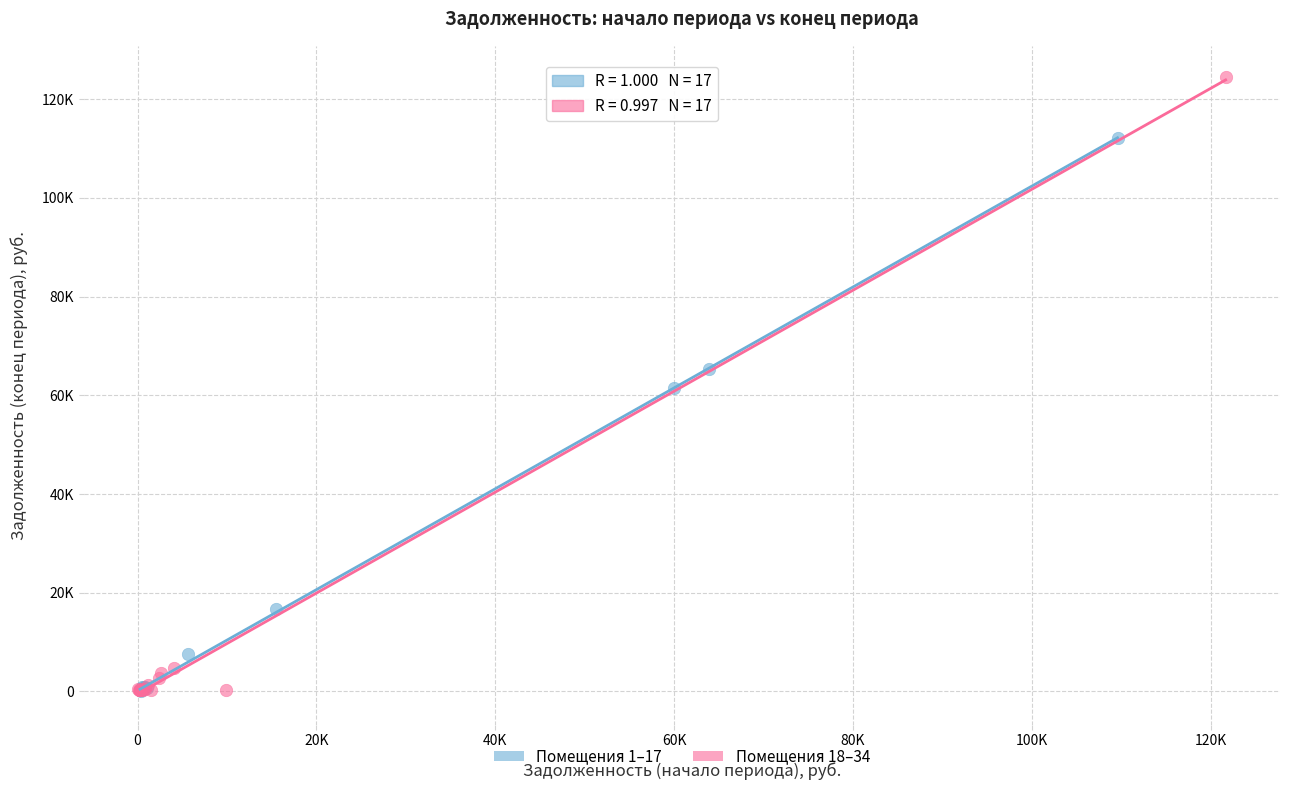

What are all the series names shown in the legend?

Помещения 1–17, Помещения 18–34